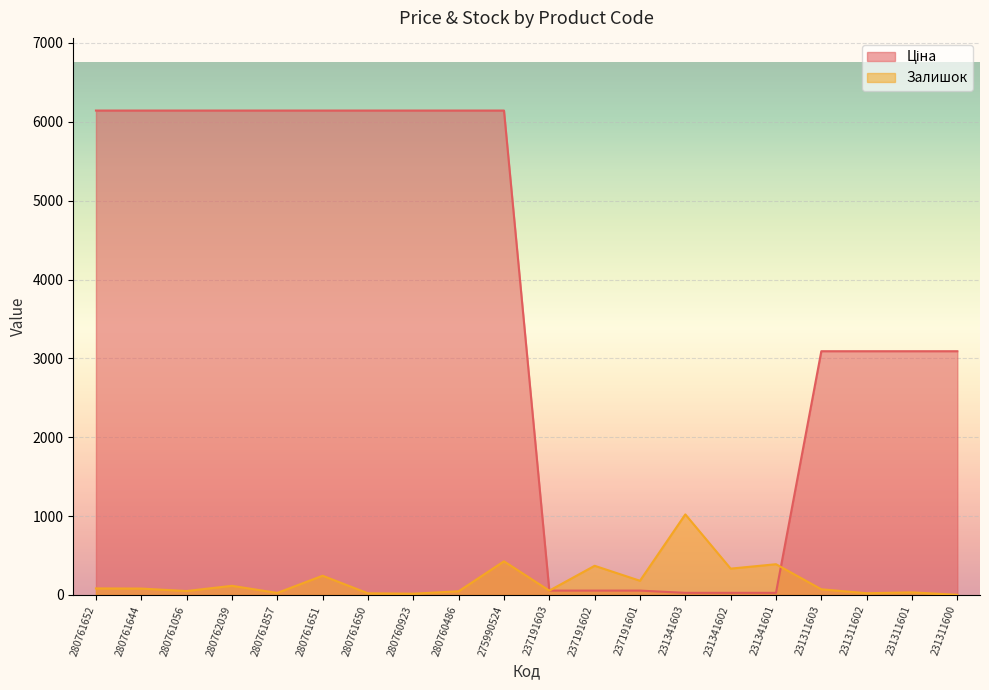

Rank the series at 237191603 from lowest to highest value.

Залишок, Ціна